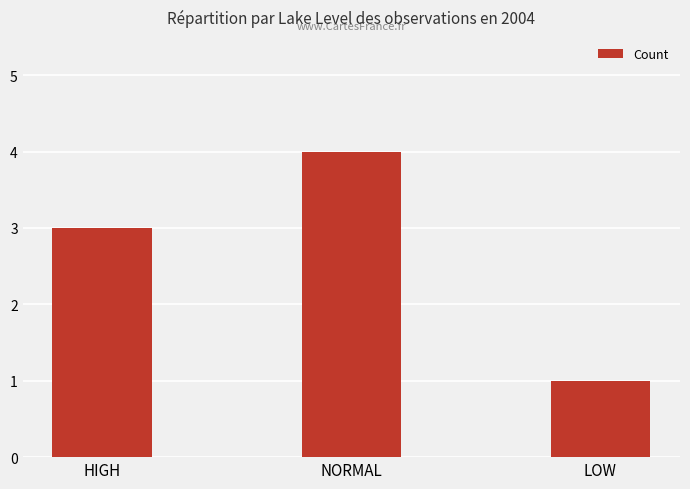

What is the label of the 3rd bar from the left?

LOW